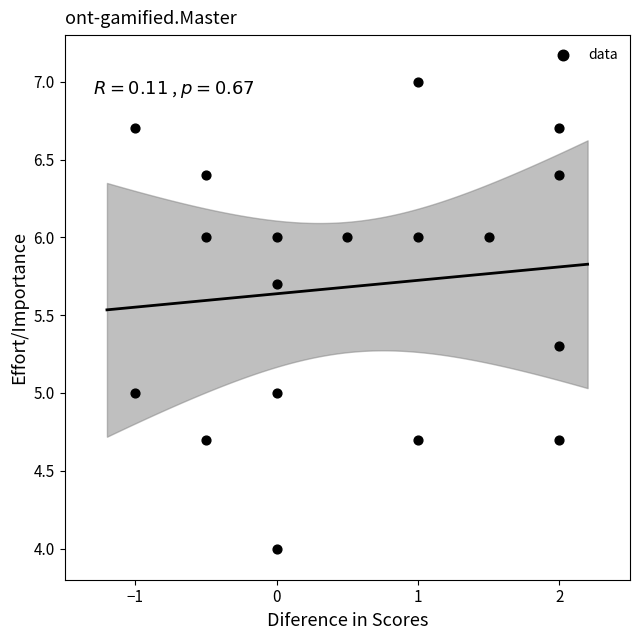

What is the range of Y values (max minus min)?

3.0